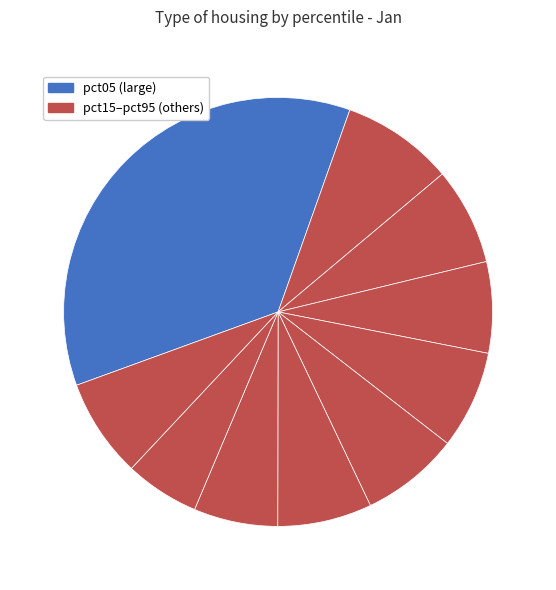

To the nearest percent, what is the average slice percentage?

10%